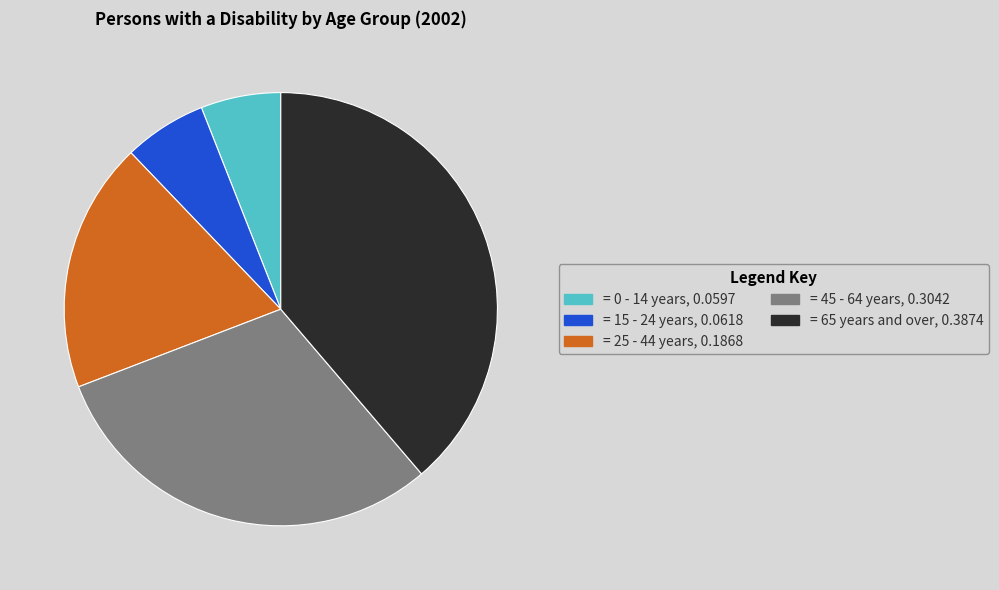

Is there any slice that represents more than half of the pie?

No